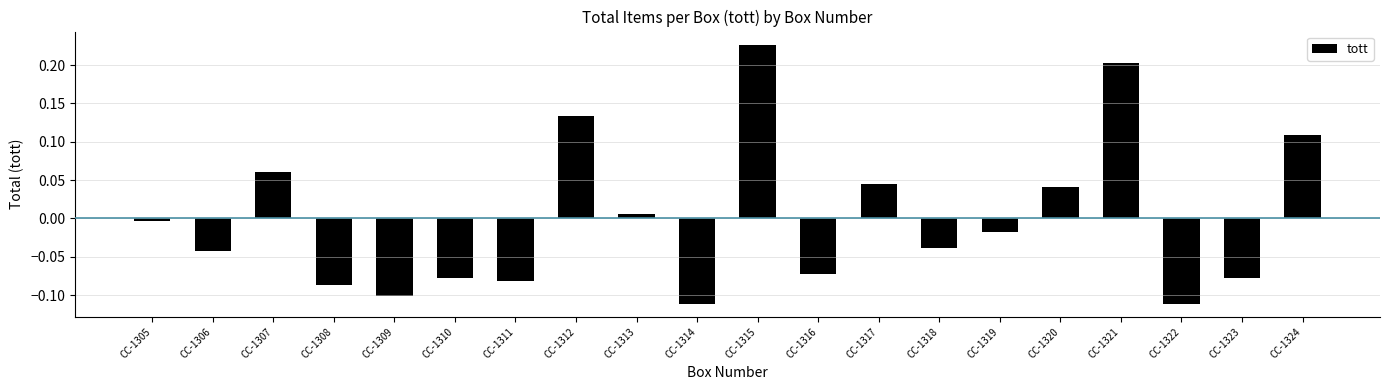

Between CC-1323 and CC-1315, which is larger?

CC-1315